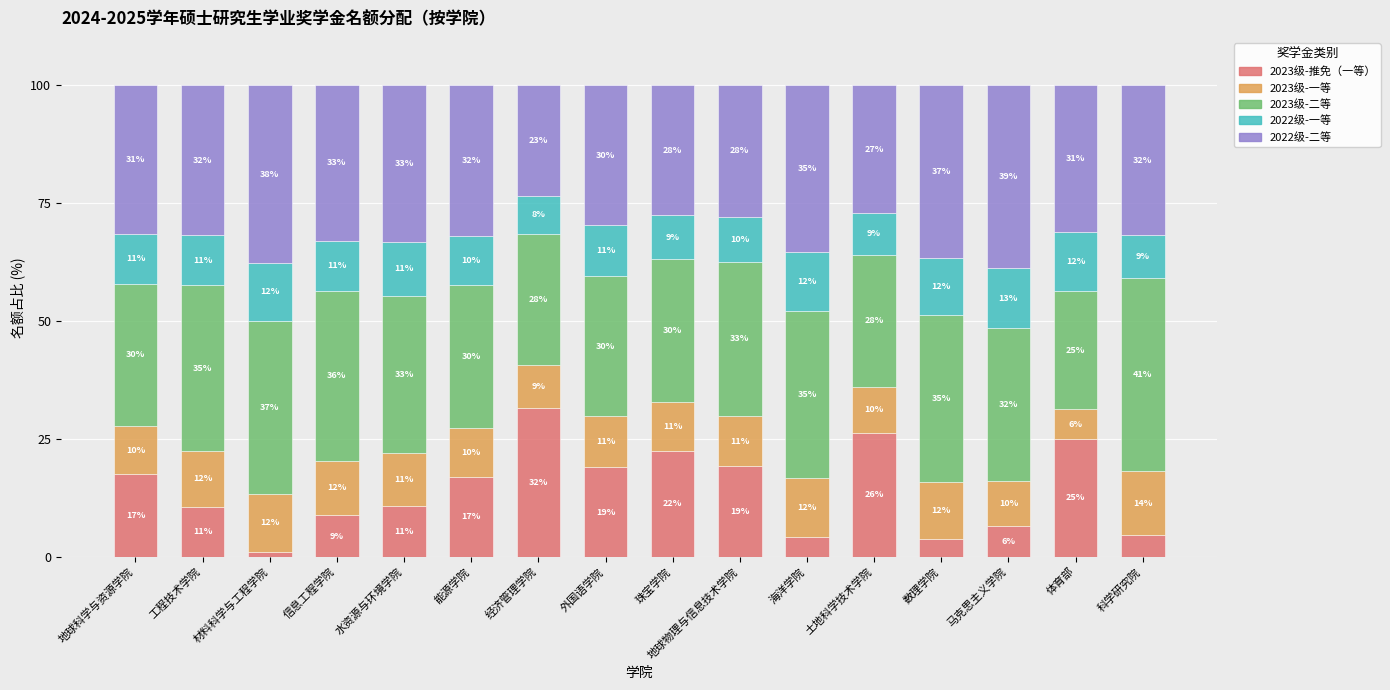

Which has a higher value, 经济管理学院 or 土地科学技术学院?

经济管理学院